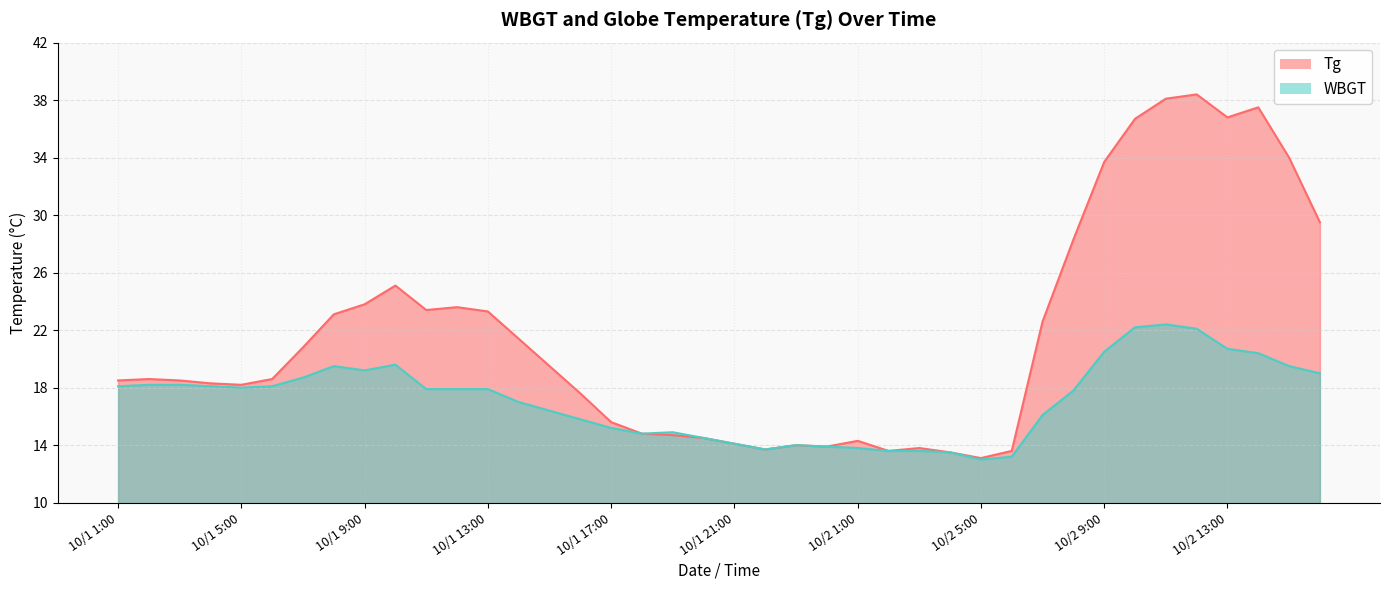

Reading left to right, what are all the values shown in this chart?

Tg: 10/1 1:00=18.5	10/1 2:00=18.6	10/1 3:00=18.5	10/1 4:00=18.3	10/1 5:00=18.2	10/1 6:00=18.6	10/1 7:00=20.8	10/1 8:00=23.1	10/1 9:00=23.8	10/1 10:00=25.1	10/1 11:00=23.4	10/1 12:00=23.6	10/1 13:00=23.3	10/1 14:00=21.4	10/1 15:00=19.5	10/1 16:00=17.6	10/1 17:00=15.6	10/1 18:00=14.8	10/1 19:00=14.7	10/1 20:00=14.5	10/1 21:00=14.1	10/1 22:00=13.7	10/1 23:00=14.0	10/1 24:00=13.9	10/2 1:00=14.3	10/2 2:00=13.6	10/2 3:00=13.8	10/2 4:00=13.5	10/2 5:00=13.1	10/2 6:00=13.6	10/2 7:00=22.6	10/2 8:00=28.3	10/2 9:00=33.7	10/2 10:00=36.7	10/2 11:00=38.1	10/2 12:00=38.4	10/2 13:00=36.8	10/2 14:00=37.5	10/2 15:00=34.0	10/2 16:00=29.5
WBGT: 10/1 1:00=18.1	10/1 2:00=18.2	10/1 3:00=18.2	10/1 4:00=18.1	10/1 5:00=18.0	10/1 6:00=18.1	10/1 7:00=18.7	10/1 8:00=19.5	10/1 9:00=19.2	10/1 10:00=19.6	10/1 11:00=17.9	10/1 12:00=17.9	10/1 13:00=17.9	10/1 14:00=17.0	10/1 15:00=16.4	10/1 16:00=15.8	10/1 17:00=15.2	10/1 18:00=14.8	10/1 19:00=14.9	10/1 20:00=14.5	10/1 21:00=14.1	10/1 22:00=13.7	10/1 23:00=14.0	10/1 24:00=13.9	10/2 1:00=13.8	10/2 2:00=13.6	10/2 3:00=13.6	10/2 4:00=13.5	10/2 5:00=13.0	10/2 6:00=13.2	10/2 7:00=16.1	10/2 8:00=17.8	10/2 9:00=20.5	10/2 10:00=22.2	10/2 11:00=22.4	10/2 12:00=22.1	10/2 13:00=20.7	10/2 14:00=20.4	10/2 15:00=19.5	10/2 16:00=19.0